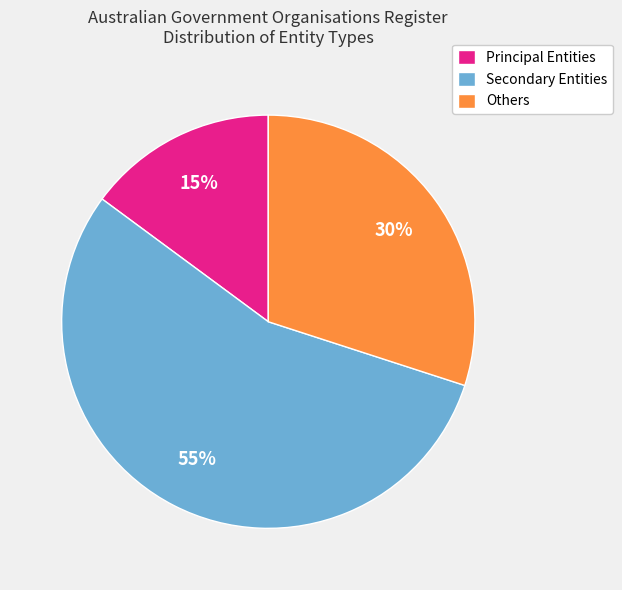

Rank the categories by value from highest to lowest.

Secondary, Others, Principal